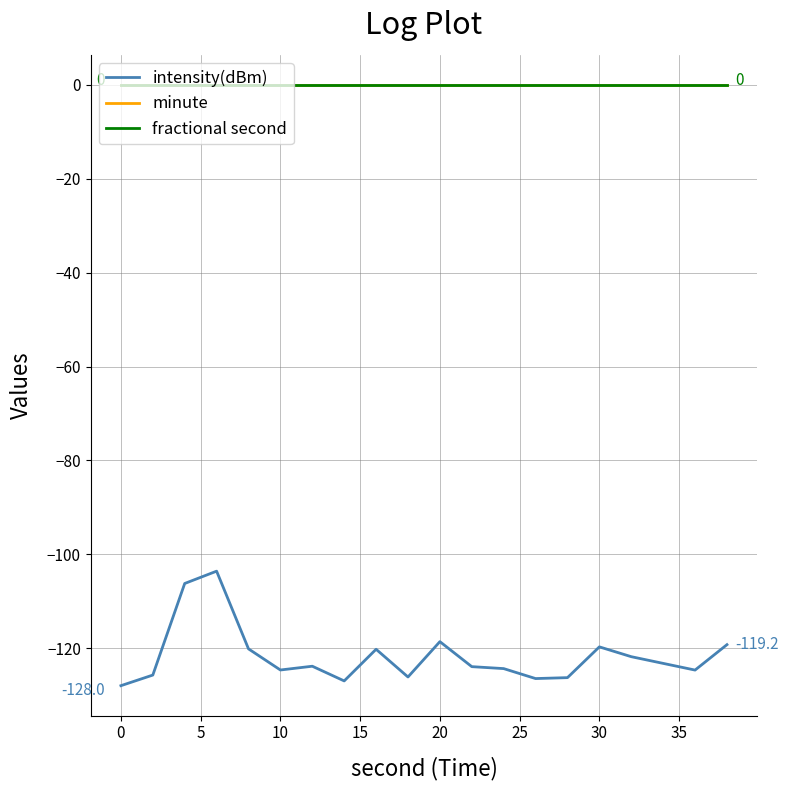

Does the chart have visible grid lines?

Yes